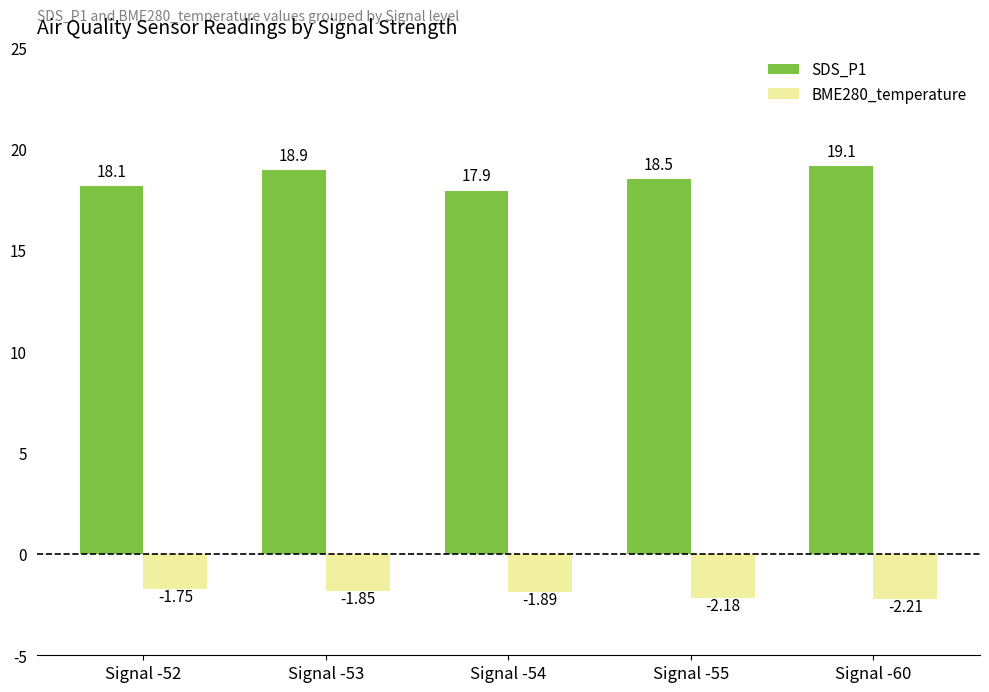

How many bars are there in each group?

2